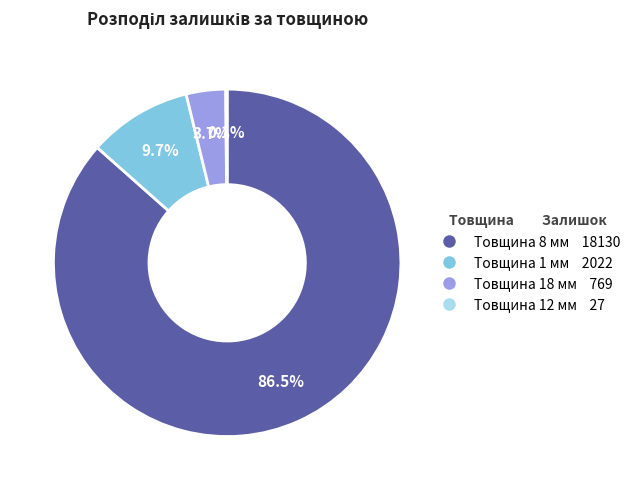

Is there a majority slice in this chart?

Yes